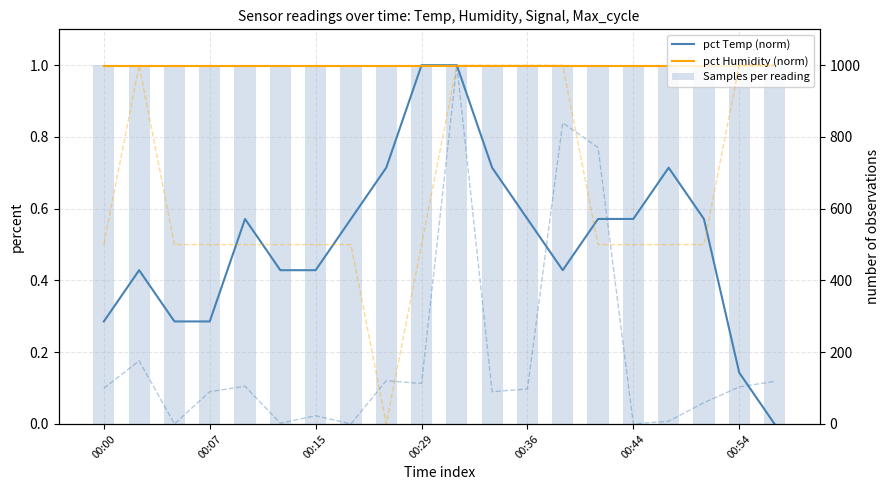

At 00:00, list the series in order from smallest to largest.

pct Temp (norm), pct Humidity (norm), Samples (norm), Max_cycle, Signal